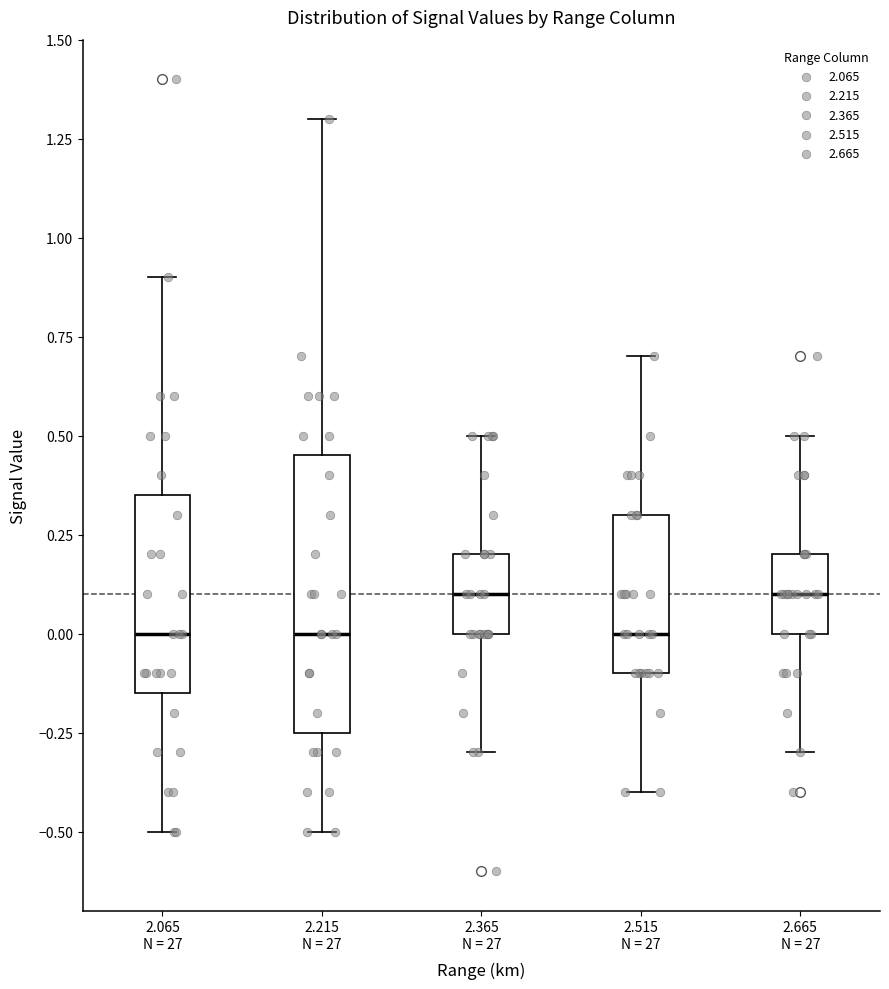

Reading left to right, transcribe this box plot: for each box, give where its median line is, the range the box spans, and where its two whiskers end, as read against the y-axis. The values are not printed on the chart, so give them approximately, as read against the axis.

2.065 N = 27: median 0.00, box -0.15 to 0.35, whiskers -0.50 to 0.90
2.215 N = 27: median 0.00, box -0.25 to 0.45, whiskers -0.50 to 1.30
2.365 N = 27: median 0.10, box 0.00 to 0.20, whiskers -0.30 to 0.50
2.515 N = 27: median 0.00, box -0.10 to 0.30, whiskers -0.40 to 0.70
2.665 N = 27: median 0.10, box 0.00 to 0.20, whiskers -0.30 to 0.50